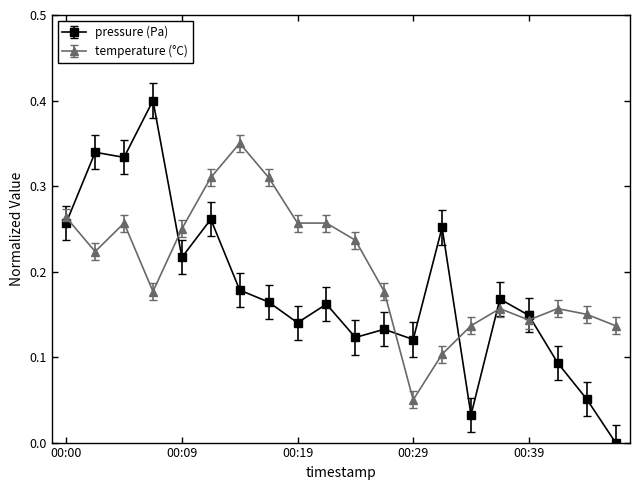

Which series has the largest total across all categories?

temperature (°C)